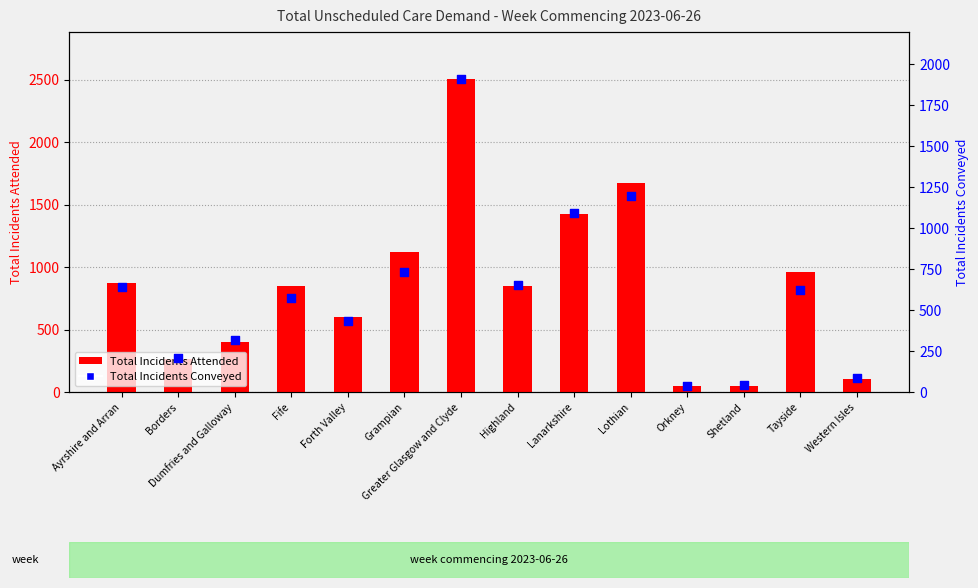

Which series reaches the maximum Y coordinate?

Total Incidents Attended